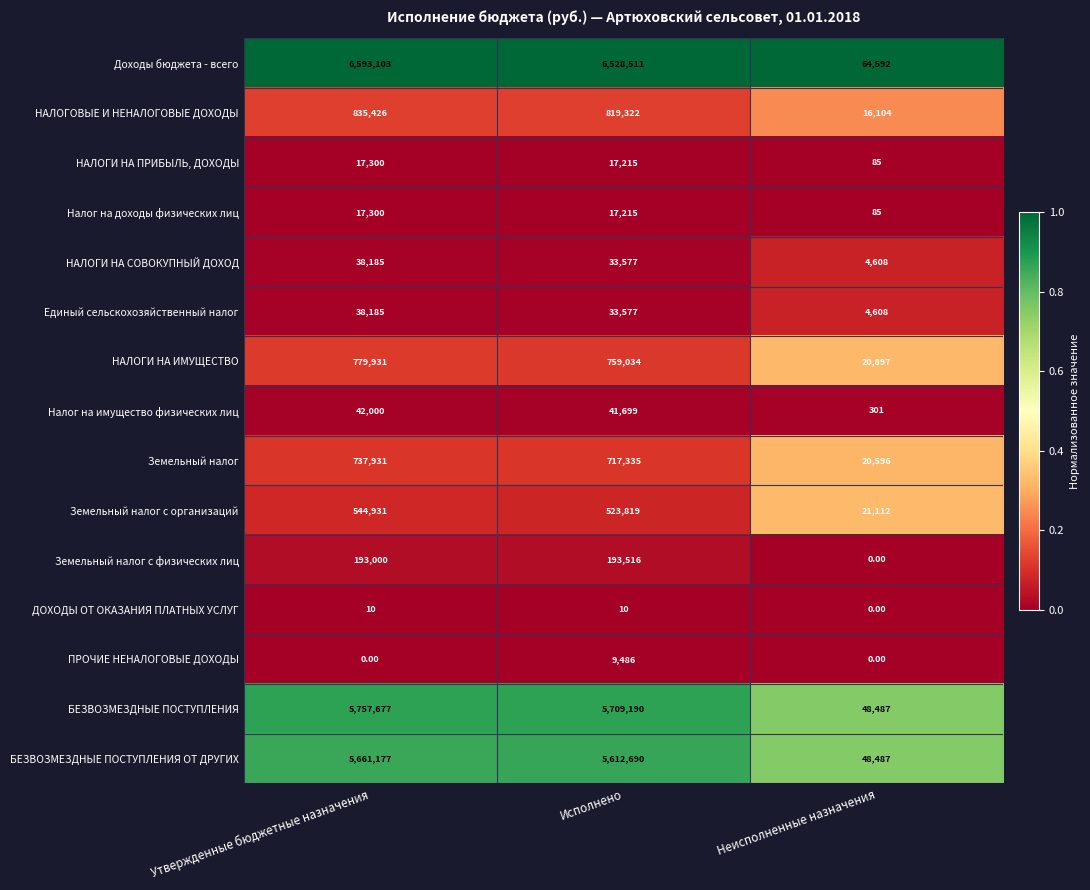

What is the spread (max minus min) of values at Неисполненные назначения?

64592